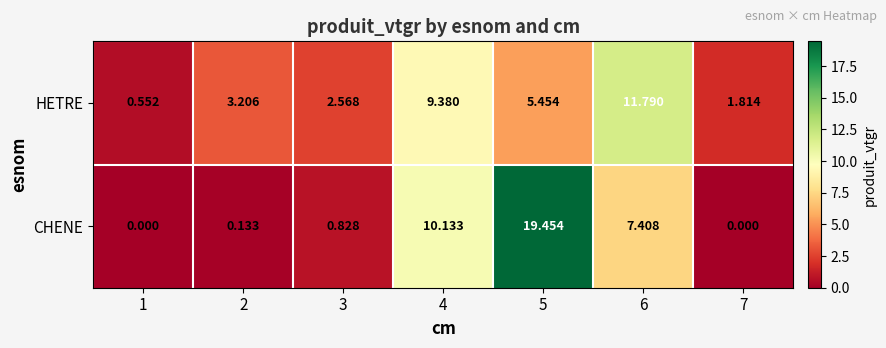

Rank the series by their average value, from highest to lowest.

CHENE, HETRE